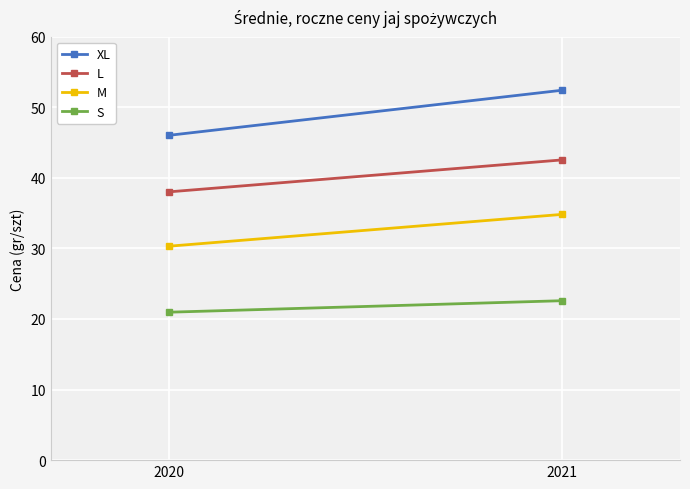

Where does the S series first go above 22?

2021